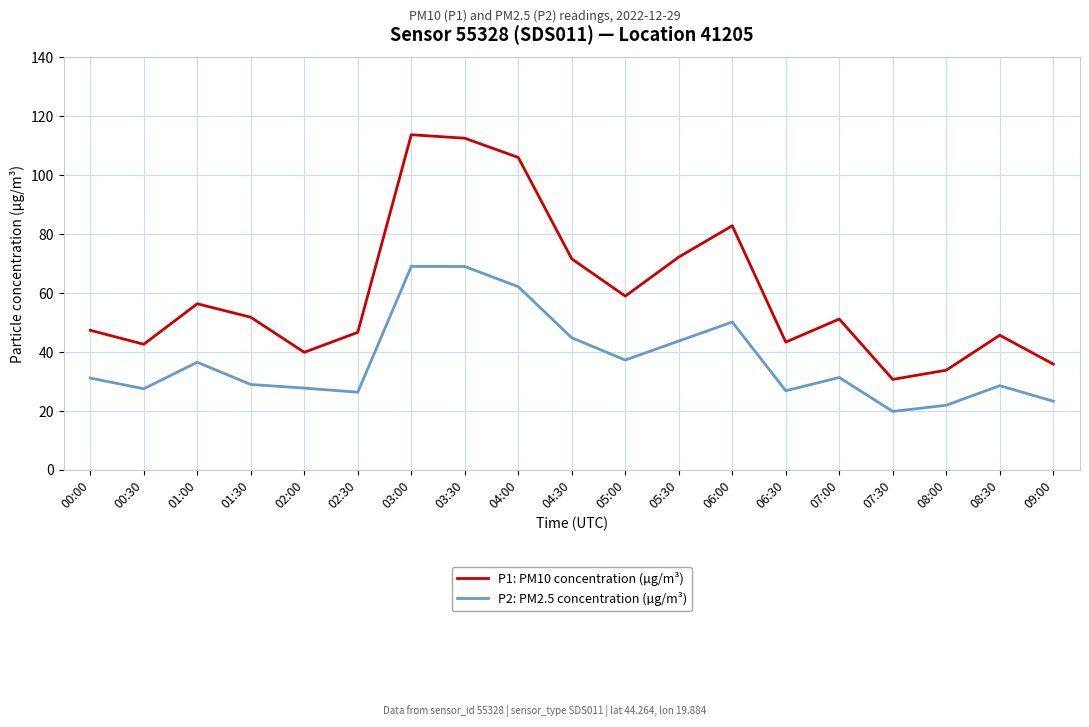

True or false: P2: PM2.5 concentration (µg/m³) and P1: PM10 concentration (µg/m³) intersect in this chart.

False